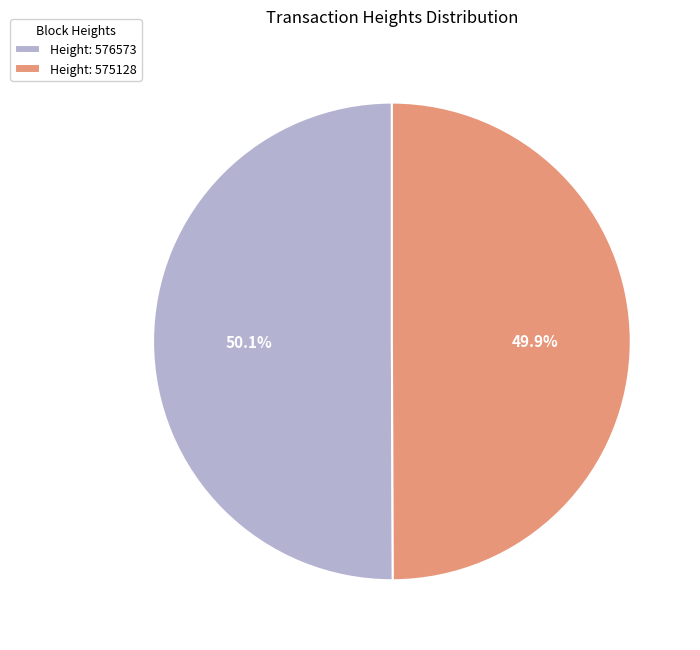

How much of the chart is everything except Height: 575128?

50.1%